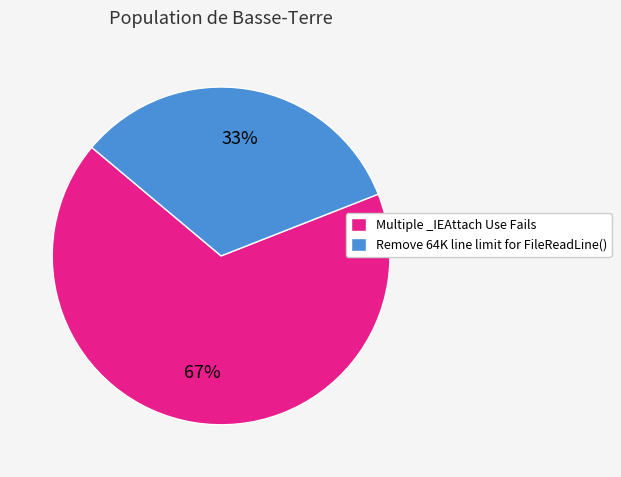

To the nearest percent, what is the difference between the Multiple _IEAttach Use Fails and Remove 64K line limit for FileReadLine() slice percentages?

34%